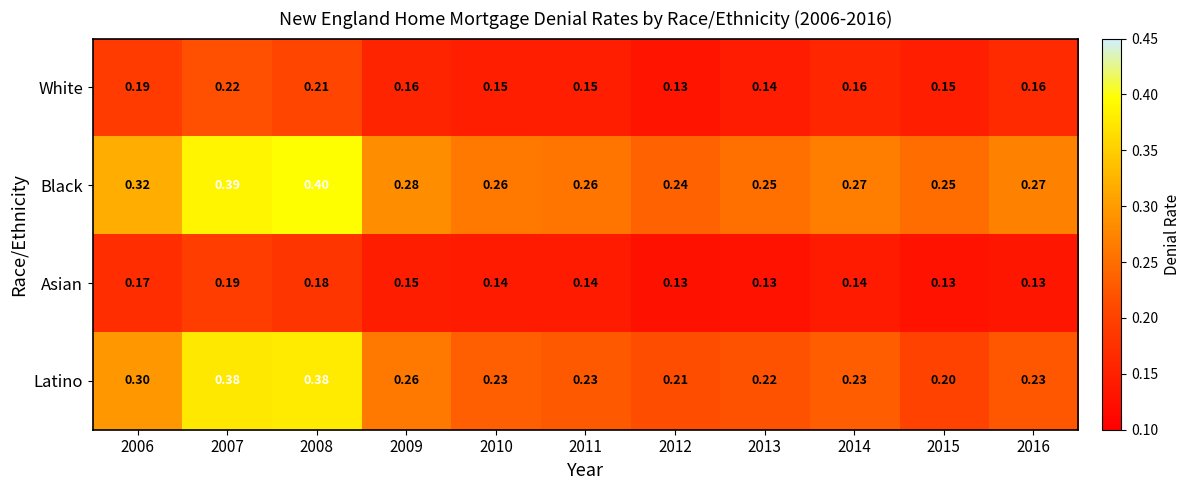

Between 2006 and 2014, which series saw the biggest shift?

Latino